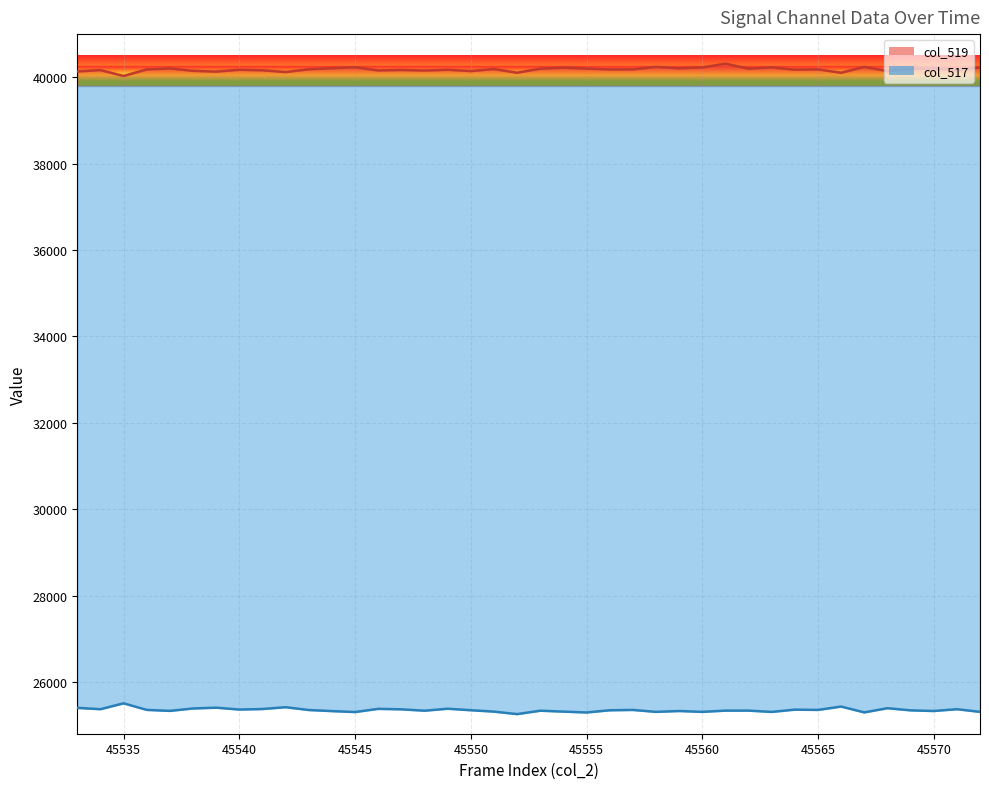

Reading right to left, extract all data points from this chart.

col_519_line: 40229	40167	40209	40194	40144	40241	40106	40184	40177	40230	40200	40315	40229	40209	40241	40184	40183	40202	40223	40200	40106	40192	40144	40175	40156	40170	40159	40233	40211	40186	40121	40163	40175	40132	40150	40206	40183	40031	40167	40136
col_517_line: 25306	25368	25326	25341	25391	25294	25429	25351	25358	25305	25335	25335	25306	25326	25306	25351	25343	25292	25312	25333	25254	25312	25344	25379	25333	25365	25376	25302	25324	25349	25414	25372	25360	25403	25385	25329	25352	25504	25368	25399